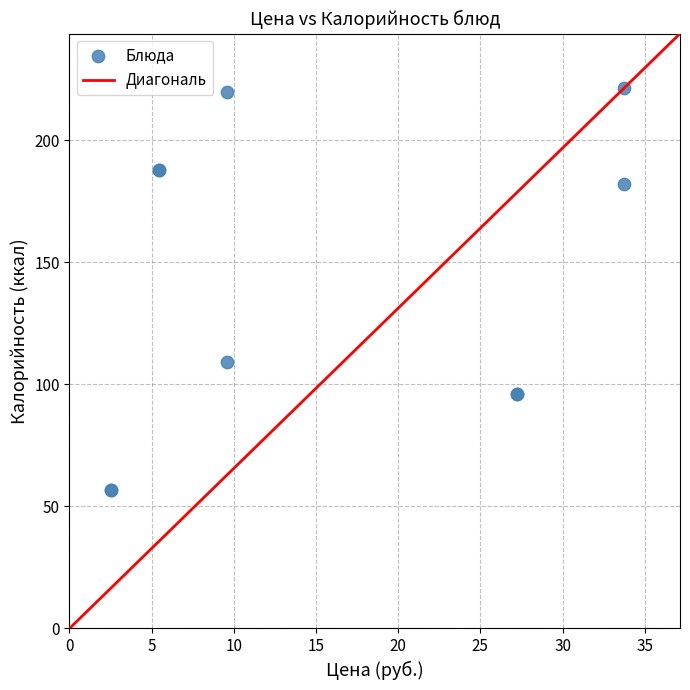

What Y value in the scatter plot is closest to 139?

109.2